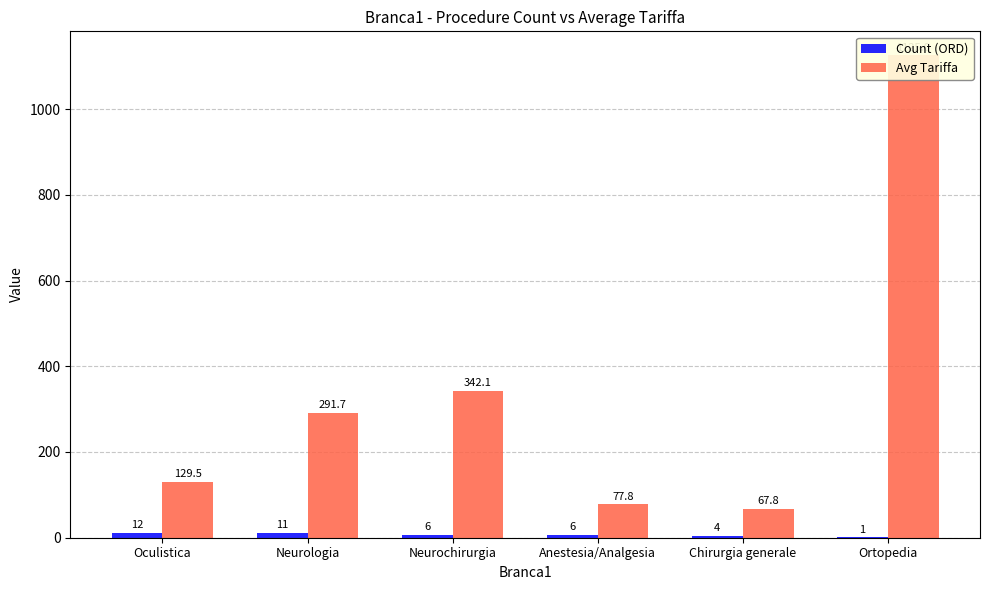

Is it true that Avg Tariffa equals 77.8 at Anestesia/Analgesia?

True